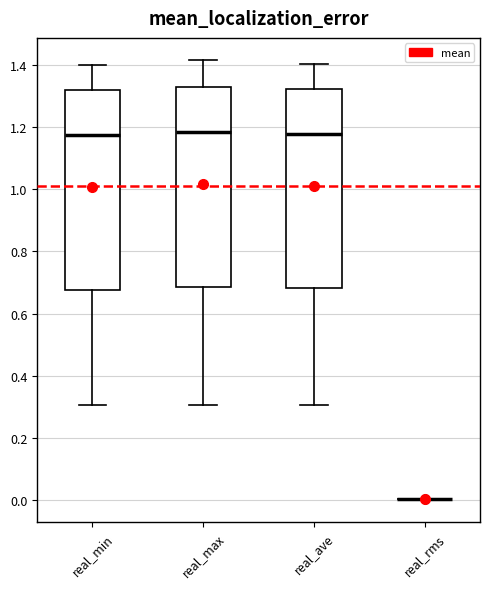

Reading left to right, transcribe this box plot: for each box, give where its median line is, the range the box spans, and where its two whiskers end, as read against the y-axis. The values are not printed on the chart, so give them approximately, as read against the axis.

real_min: median 1.18, box 0.68 to 1.32, whiskers 0.30 to 1.40
real_max: median 1.18, box 0.68 to 1.32, whiskers 0.30 to 1.42
real_ave: median 1.18, box 0.68 to 1.32, whiskers 0.30 to 1.40
real_rms: box collapsed to a line at 0.00, whiskers 0.00 to 0.00